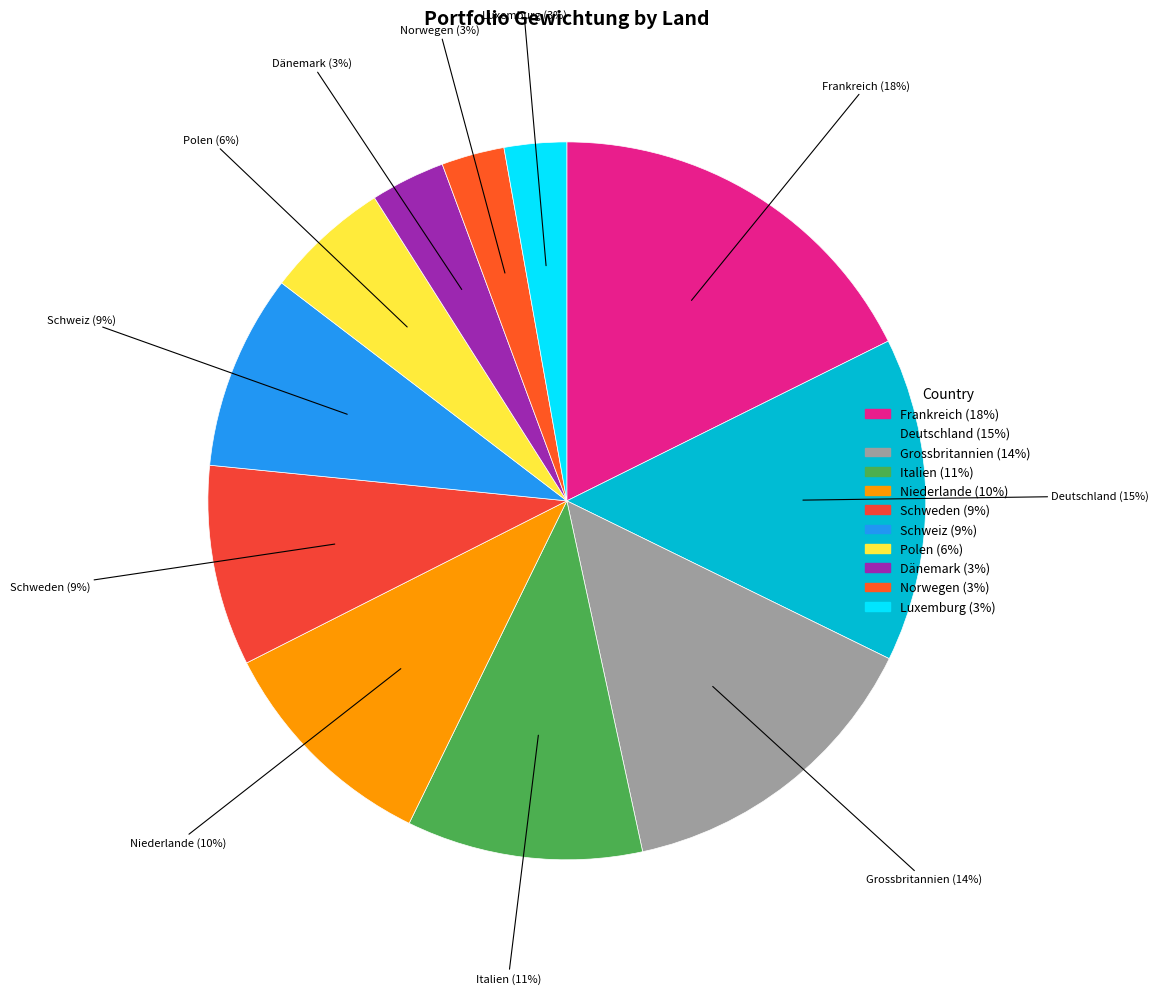

Is there any slice that represents more than half of the pie?

No